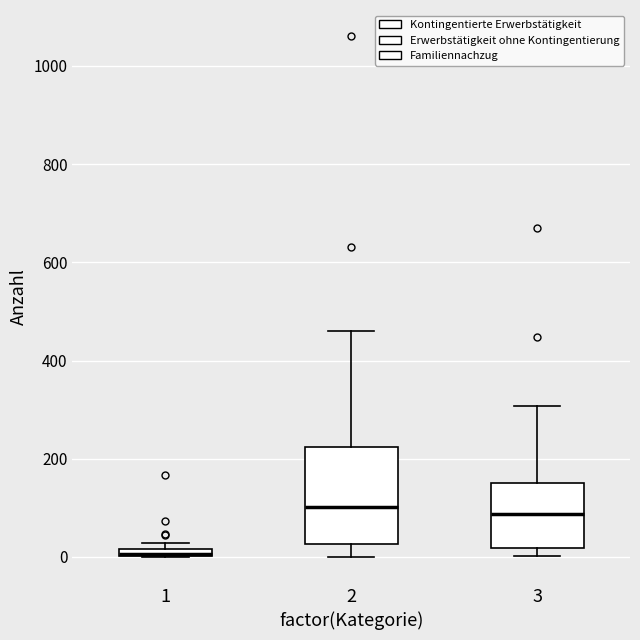

Comparing the boxes themselves (not the whiskers), which one is the tallest?

2